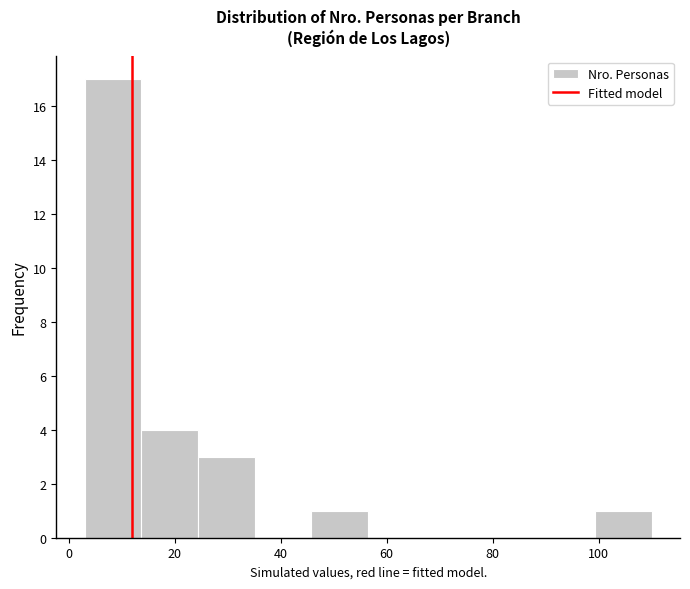

Reading left to right, list every bar in this chart as the range it spans on the x-axis followed by its height. Neither the bar edges nor the heights are printed on the chart, so give them approximately, as read against the axes.

4 to 14: 17
14 to 24: 4
24 to 36: 3
36 to 46: 0
46 to 56: 1
56 to 68: 0
68 to 78: 0
78 to 88: 0
88 to 100: 0
100 to 110: 1